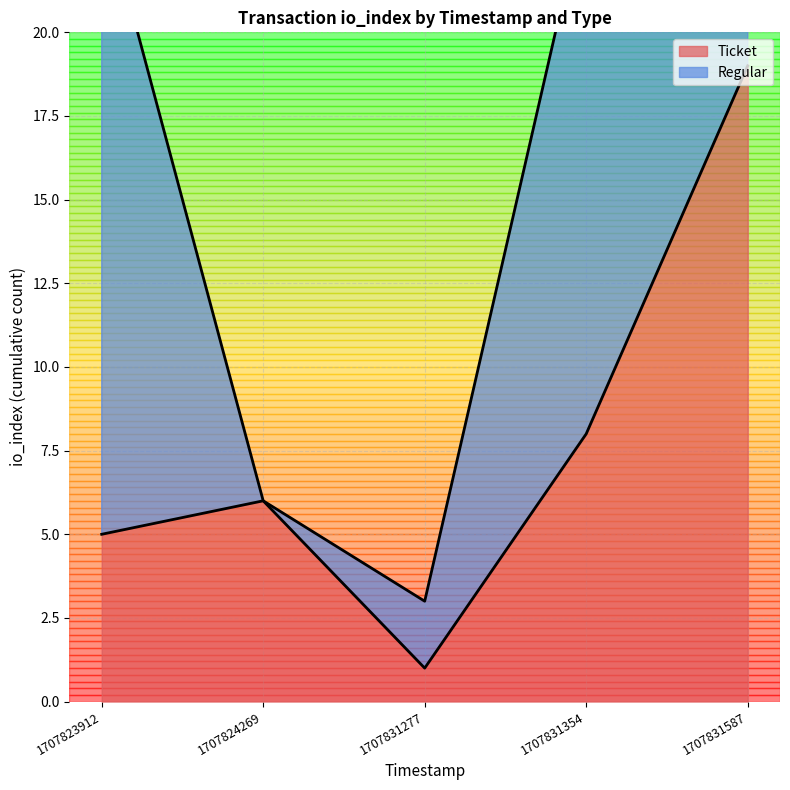

Approximately how many times larger is the value at 1707823912 compared to 1707831354?

0.6